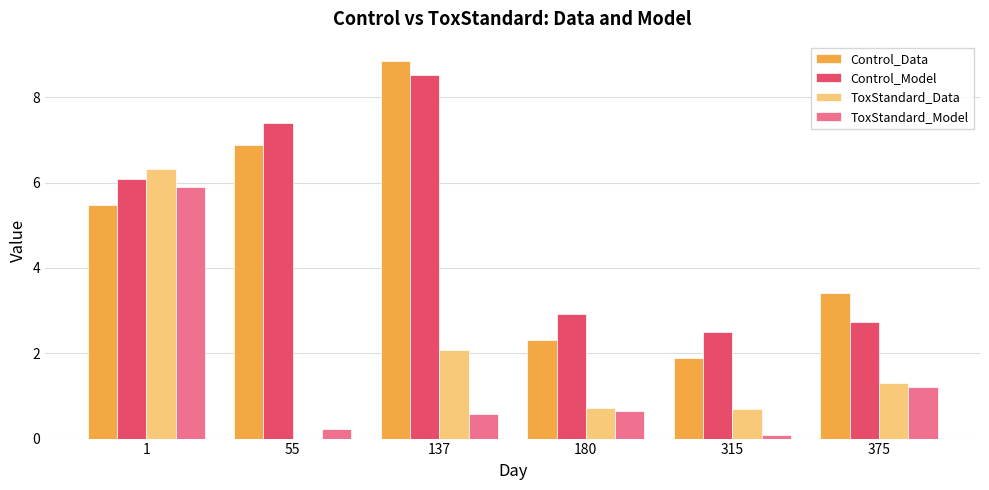

What is the sum of the Control_Data values at 1 and 315?

7.4